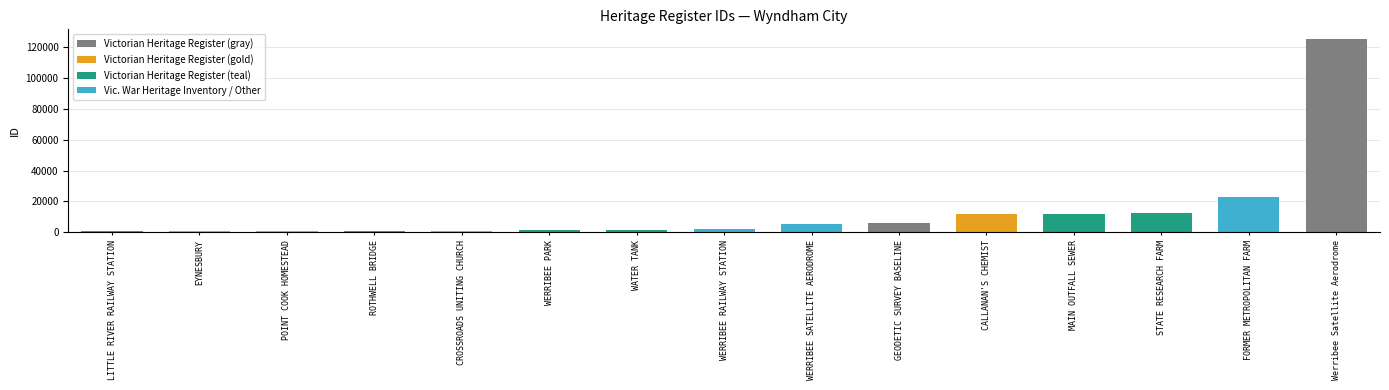

Is it true that the value at ROTHWELL BRIDGE is 1459?

False